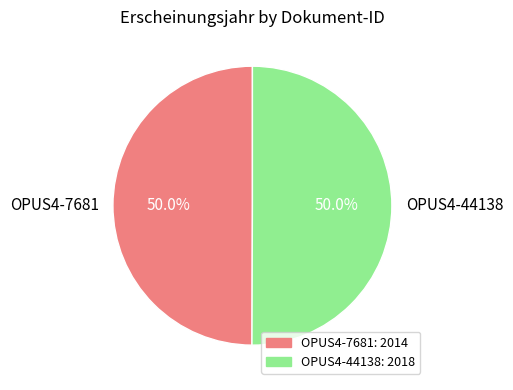

Approximately how many times larger is the value at OPUS4-44138 compared to OPUS4-7681?

1.0